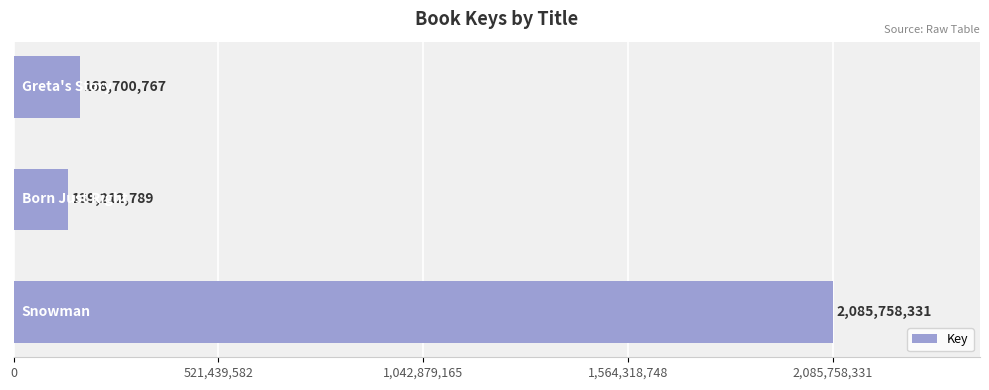

What is the greatest value displayed?

2085758331